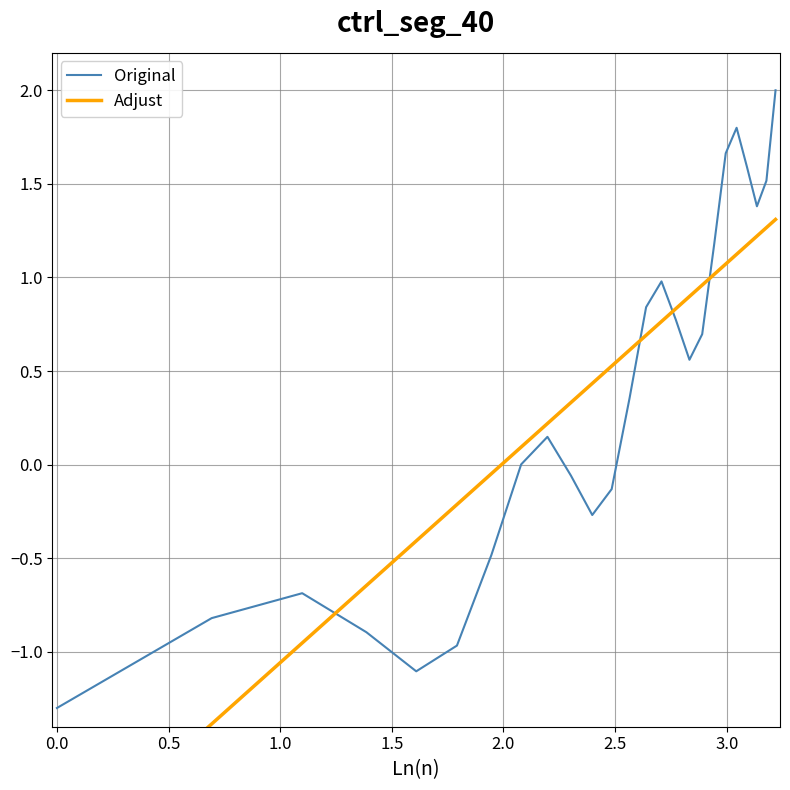

What is the minimum value for Original?

-1.3